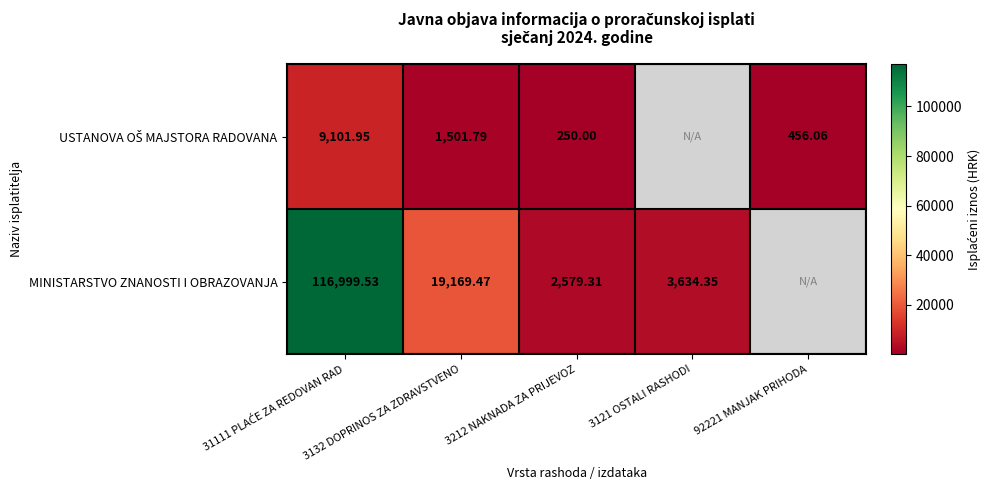

How many series are shown in this chart?

2